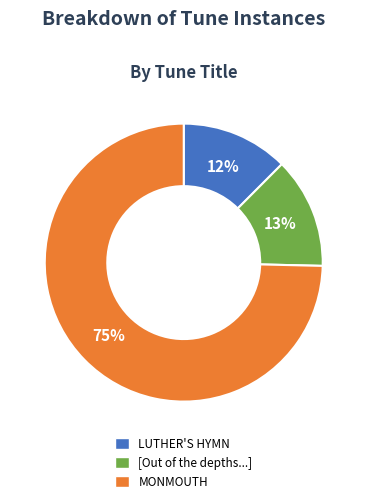

To the nearest percent, what is the average slice percentage?

33%